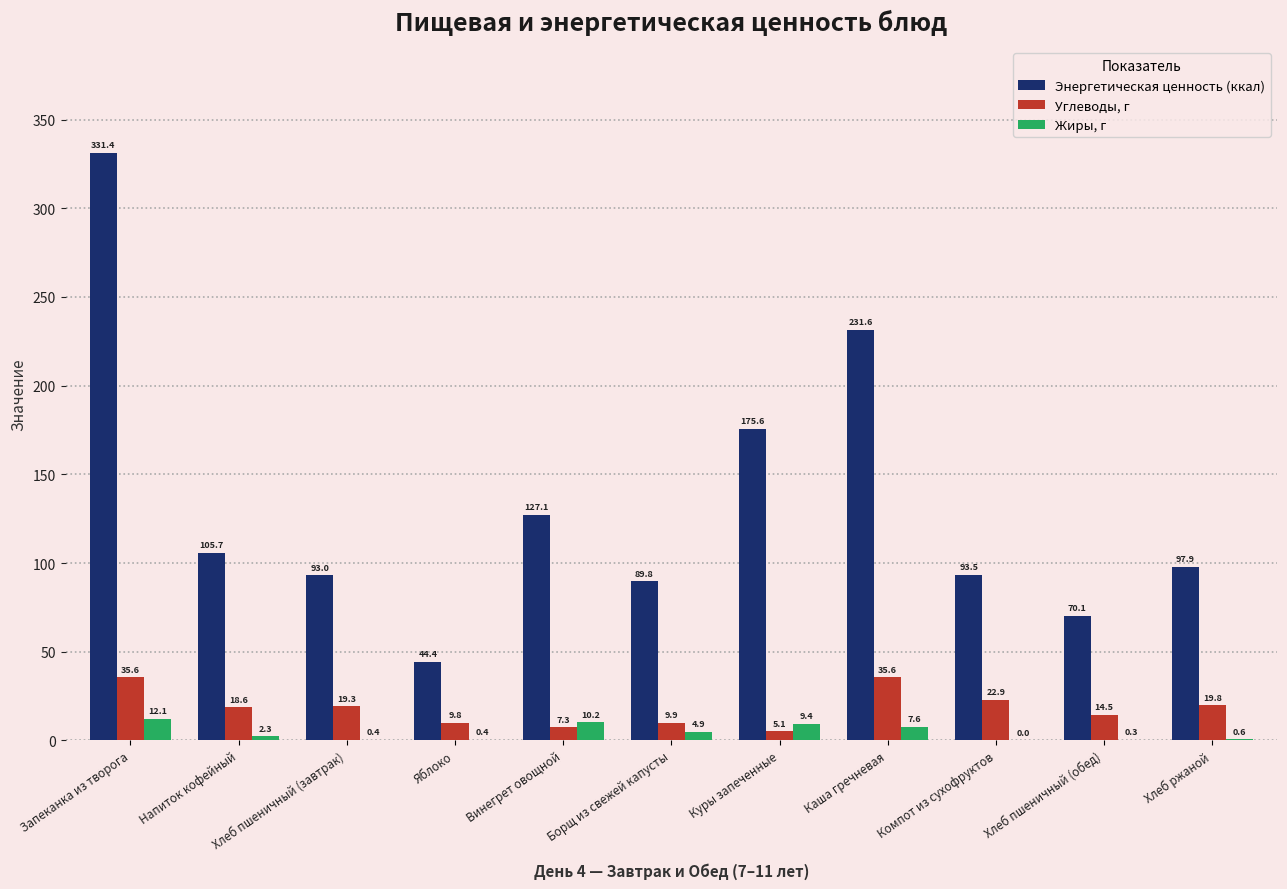

How many data points in Жиры, г are above 2?

6